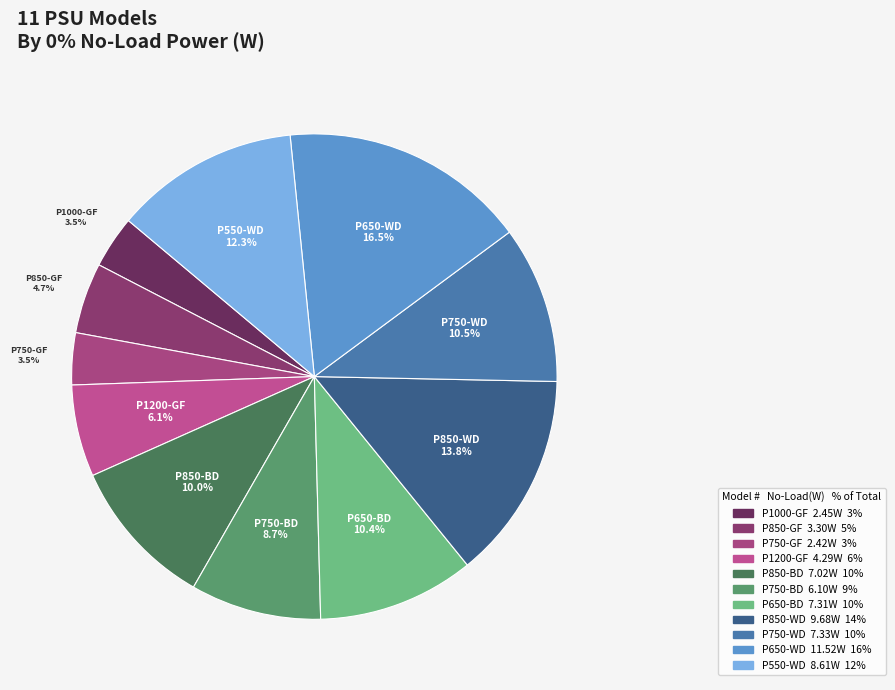

How many segments does this pie chart have?

11